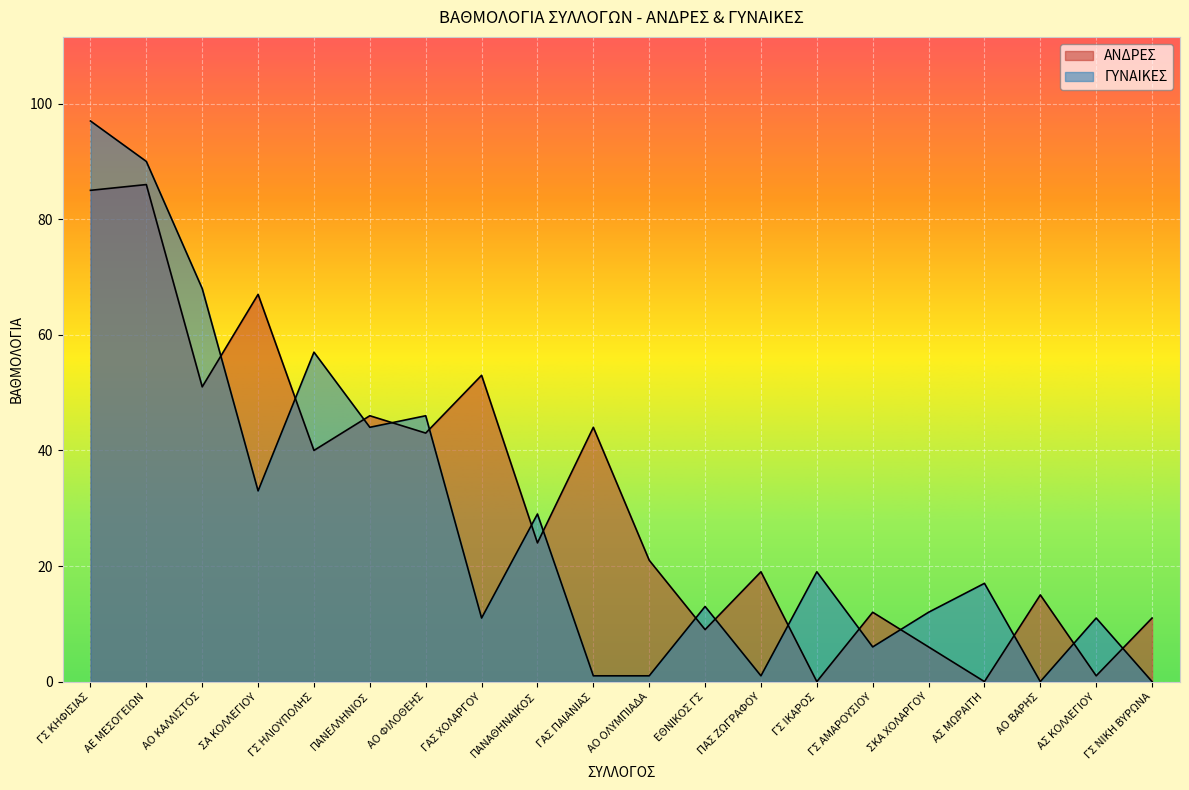

What is the average value of the ΓΥΝΑΙΚΕΣ series?

28